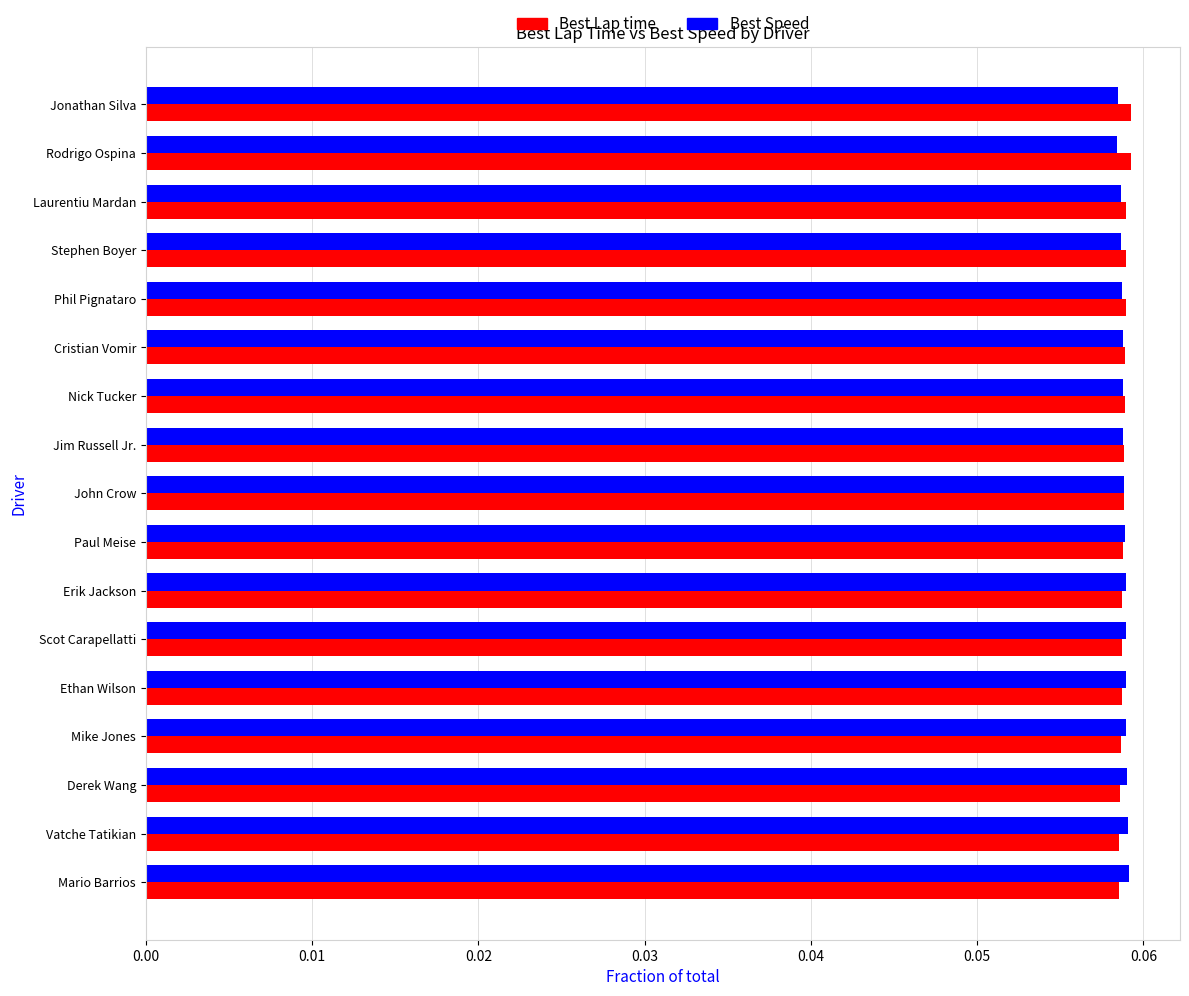

What is the sum of all Best Lap time values?

1.0